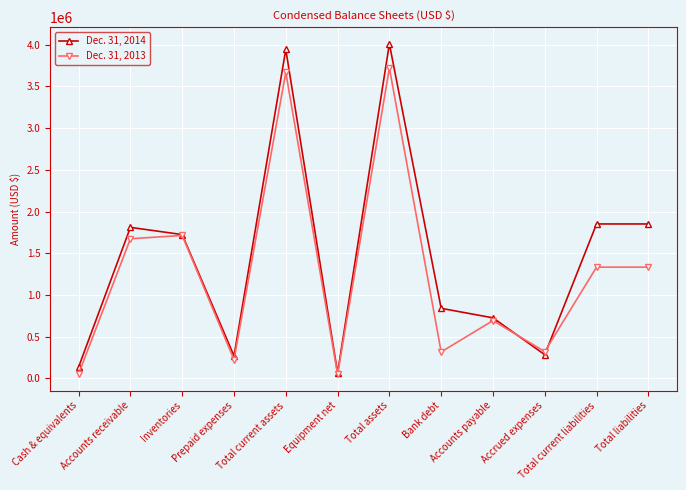

What is the maximum value shown in the chart?

4010555